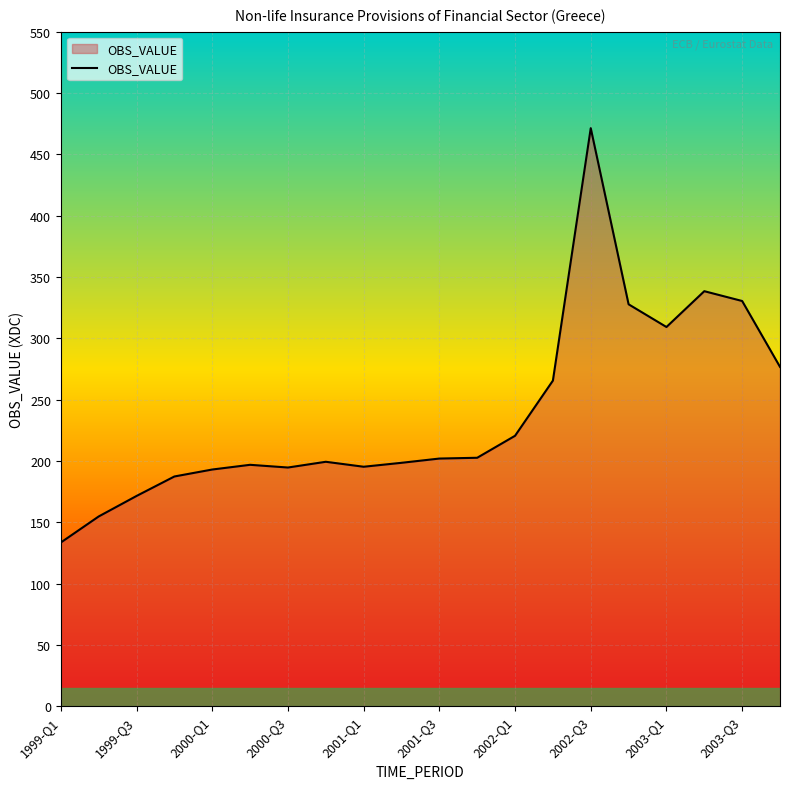

What is the greatest value displayed?

471.3